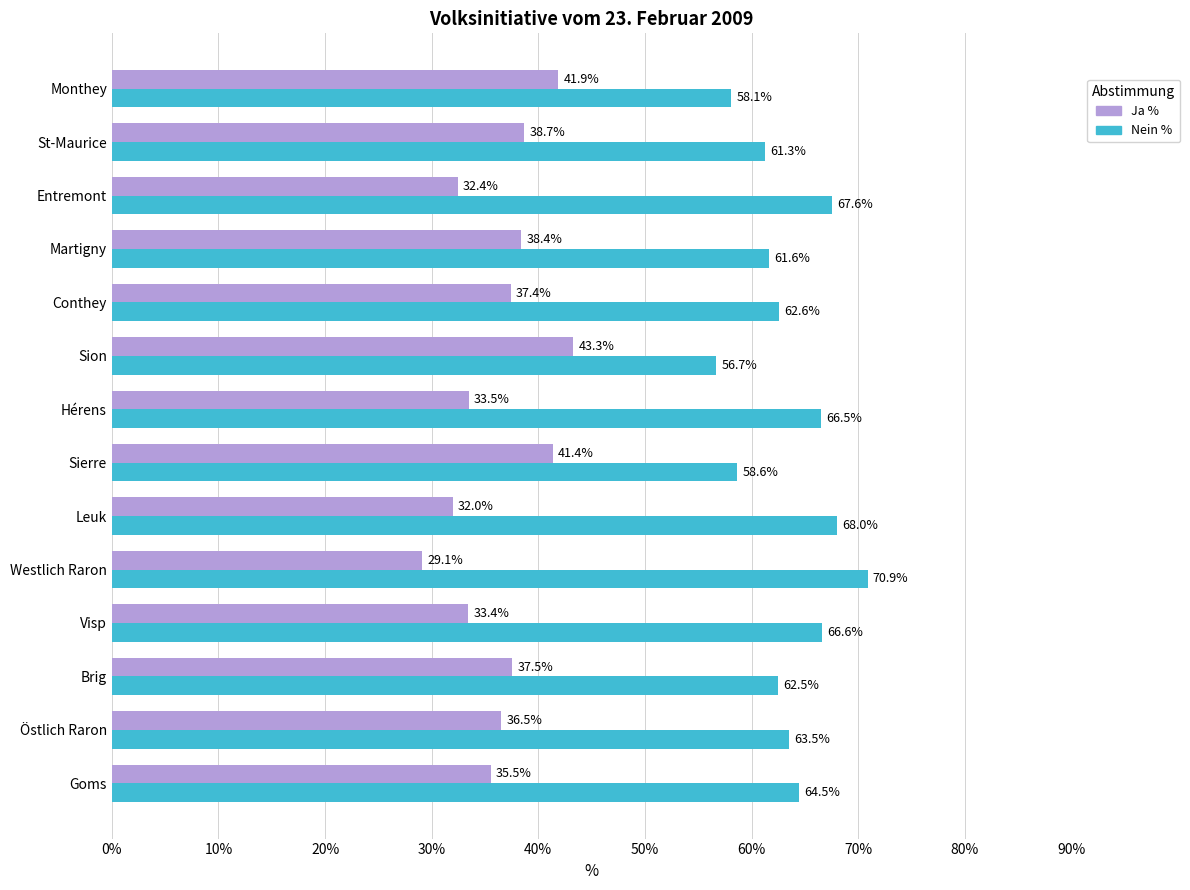

What is the spread (max minus min) of values at Sion?

13.4